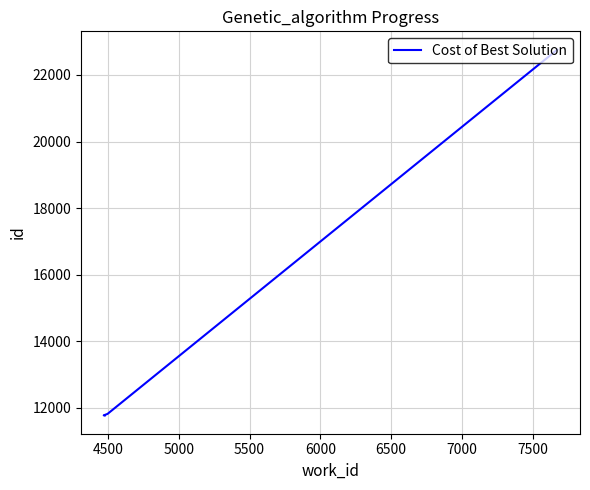

How many categories are shown in the chart?

4